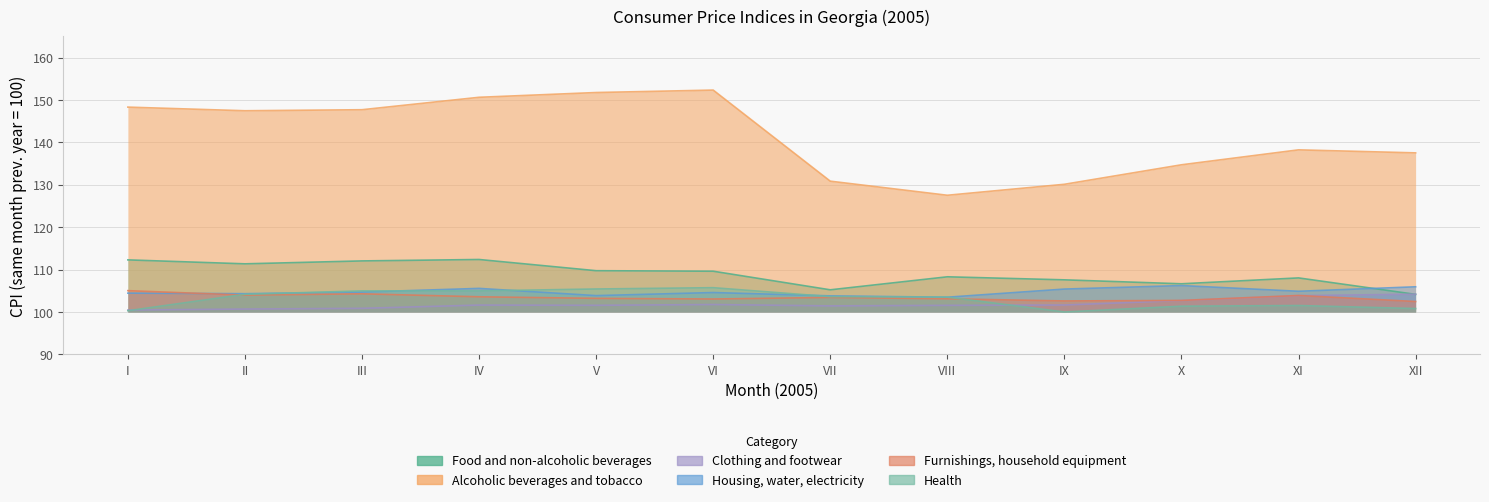

Where do Clothing and footwear and Health first cross each other?

I and II